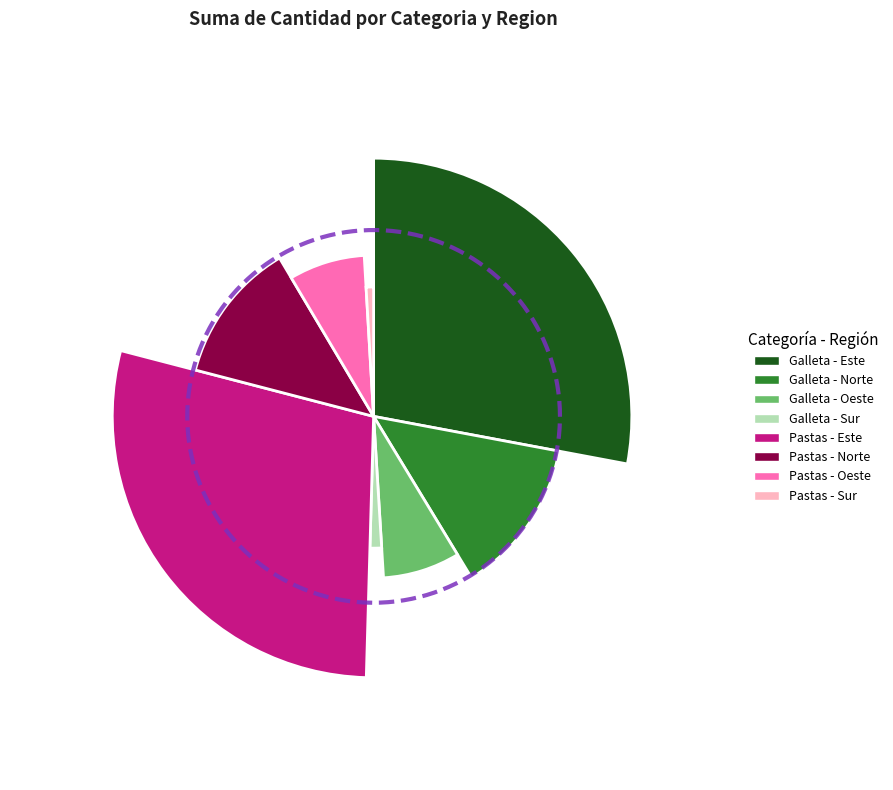

What is the largest slice in the pie chart?

Pastas - Este